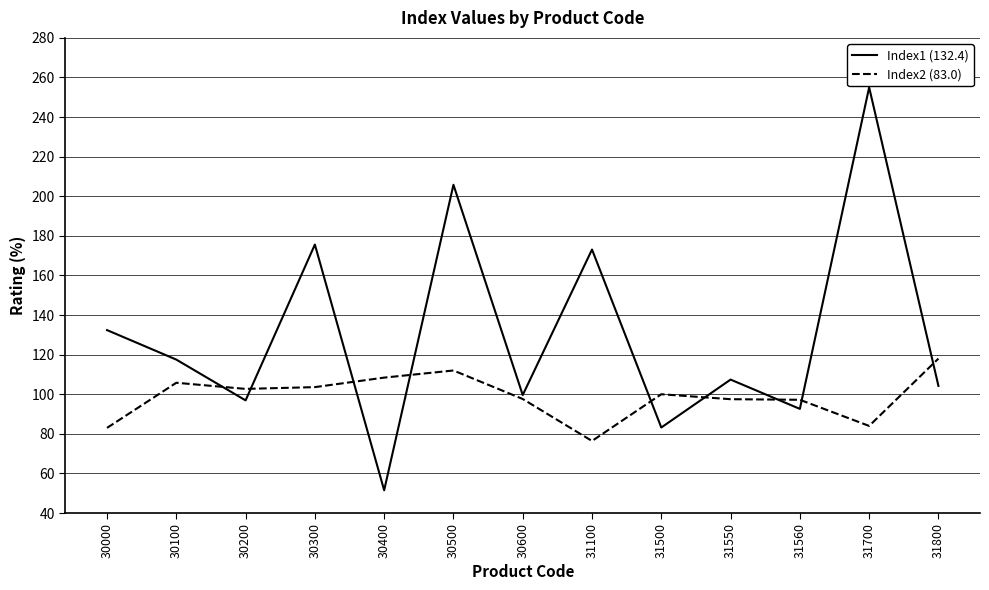

What is the approximate value of Index2 (83.0) at 31560?

97.2